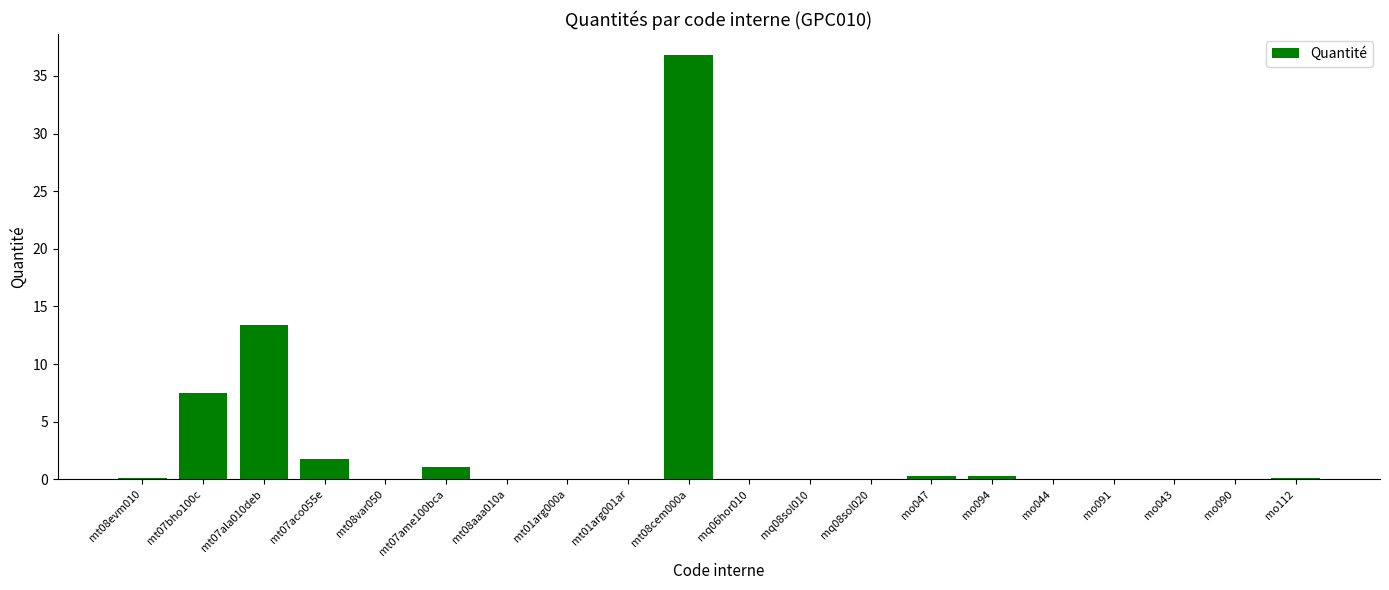

Are the bars grouped side by side (vs. stacked)?

No